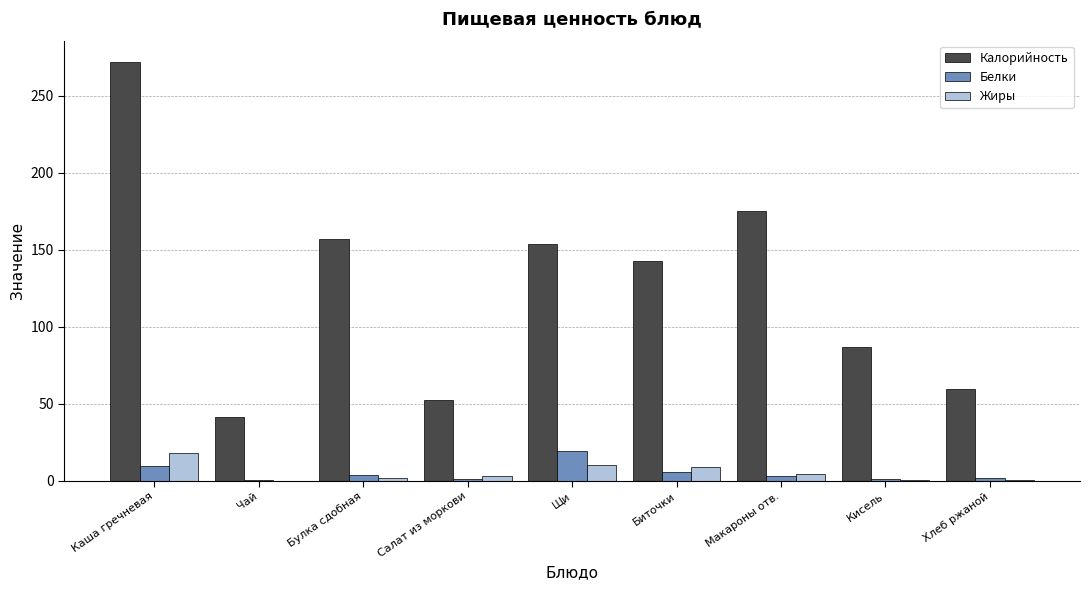

Which series has the largest total across all categories?

Калорийность